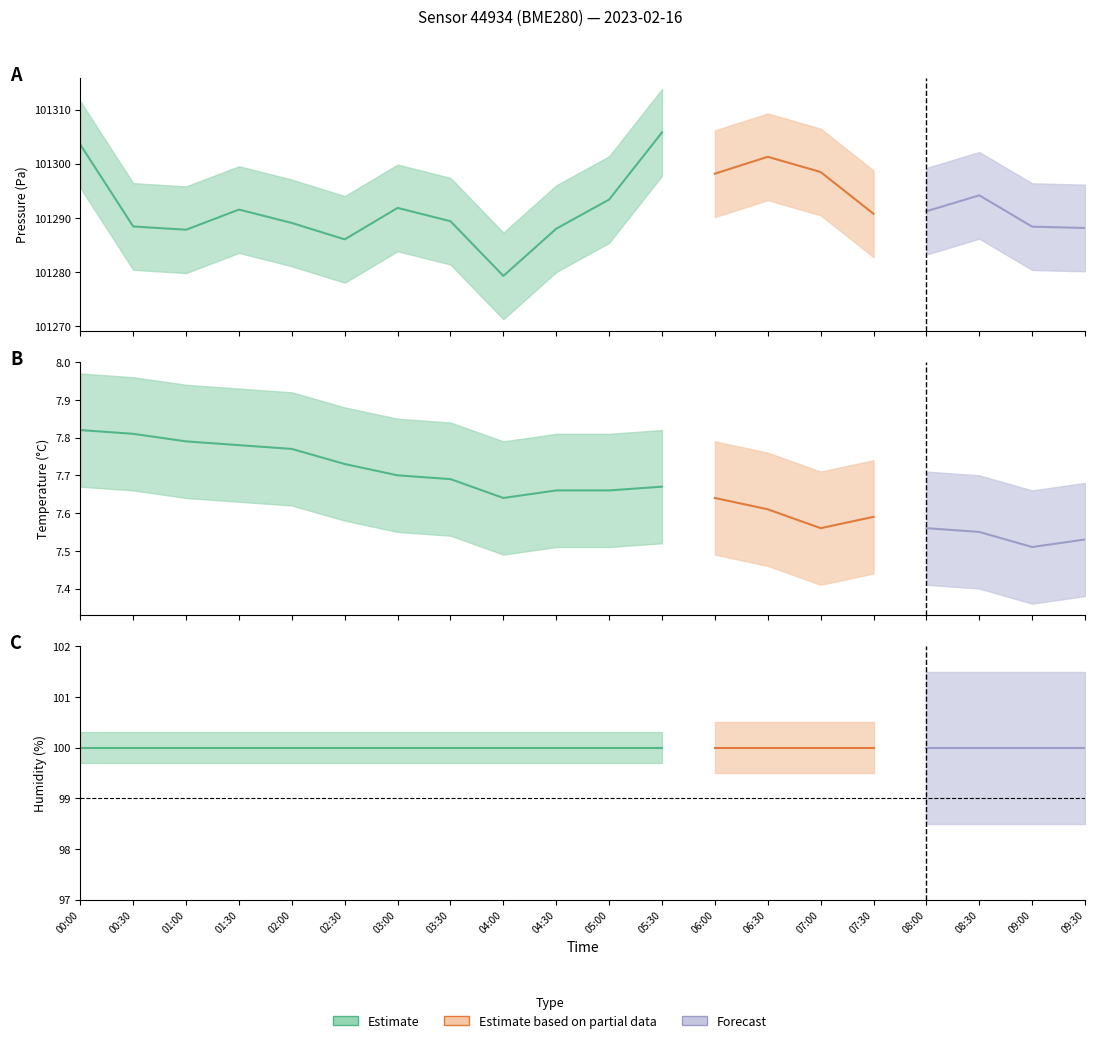

Reading left to right, extract all data points from this chart.

pressure: 00:00=101303.5	00:30=101288.4	01:00=101287.8	01:30=101291.5	02:00=101289.1	02:30=101286.0	03:00=101291.8	03:30=101289.4	04:00=101279.3	04:30=101288.0	05:00=101293.4	05:30=101305.8	06:00=101298.2	06:30=101301.3	07:00=101298.5	07:30=101290.8	08:00=101291.2	08:30=101294.2	09:00=101288.4	09:30=101288.1
temperature: 00:00=7.8	00:30=7.8	01:00=7.8	01:30=7.8	02:00=7.8	02:30=7.7	03:00=7.7	03:30=7.7	04:00=7.6	04:30=7.7	05:00=7.7	05:30=7.7	06:00=7.6	06:30=7.6	07:00=7.6	07:30=7.6	08:00=7.6	08:30=7.5	09:00=7.5	09:30=7.5
humidity: 00:00=100.0	00:30=100.0	01:00=100.0	01:30=100.0	02:00=100.0	02:30=100.0	03:00=100.0	03:30=100.0	04:00=100.0	04:30=100.0	05:00=100.0	05:30=100.0	06:00=100.0	06:30=100.0	07:00=100.0	07:30=100.0	08:00=100.0	08:30=100.0	09:00=100.0	09:30=100.0